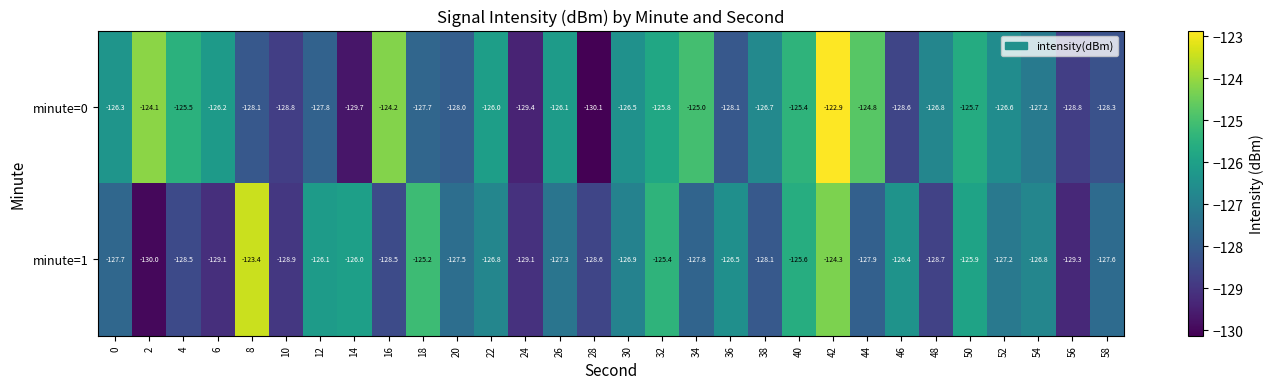

What is the minimum value for minute=1?

-130.0